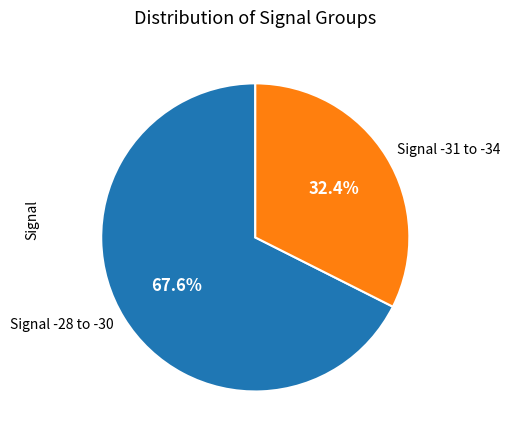

Do Signal -31 to -34 and Signal -28 to -30 together represent more than half of the pie?

Yes